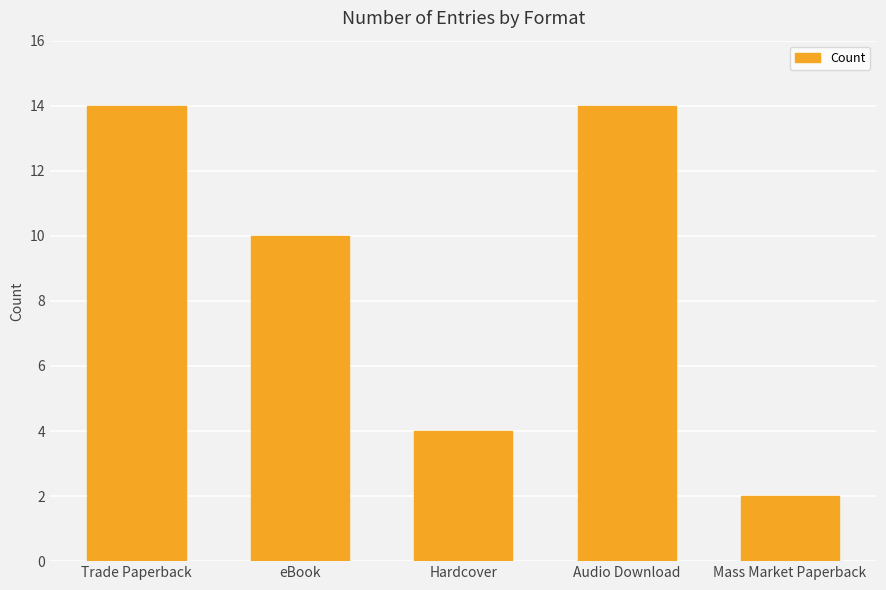

What is the difference between the values at eBook and Hardcover?

6